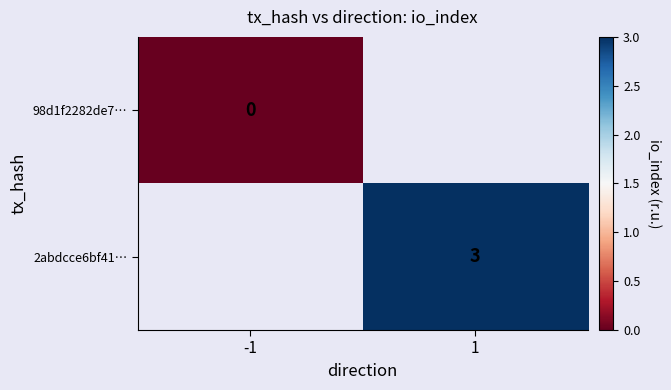

True or false: 2abdcce6bf41… has a value of 1 at 1.

False